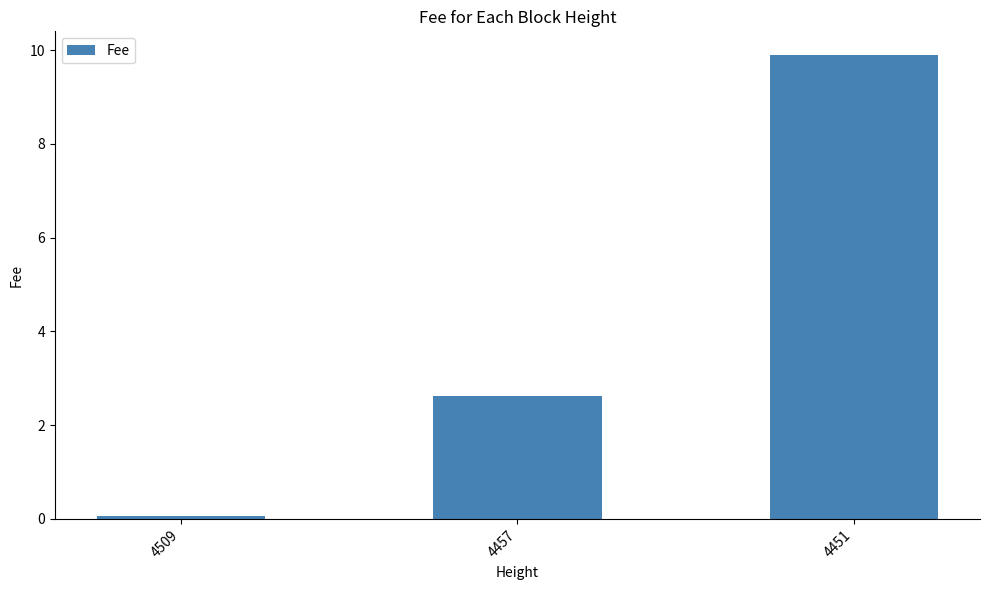

What is the minimum value shown in the chart?

0.1